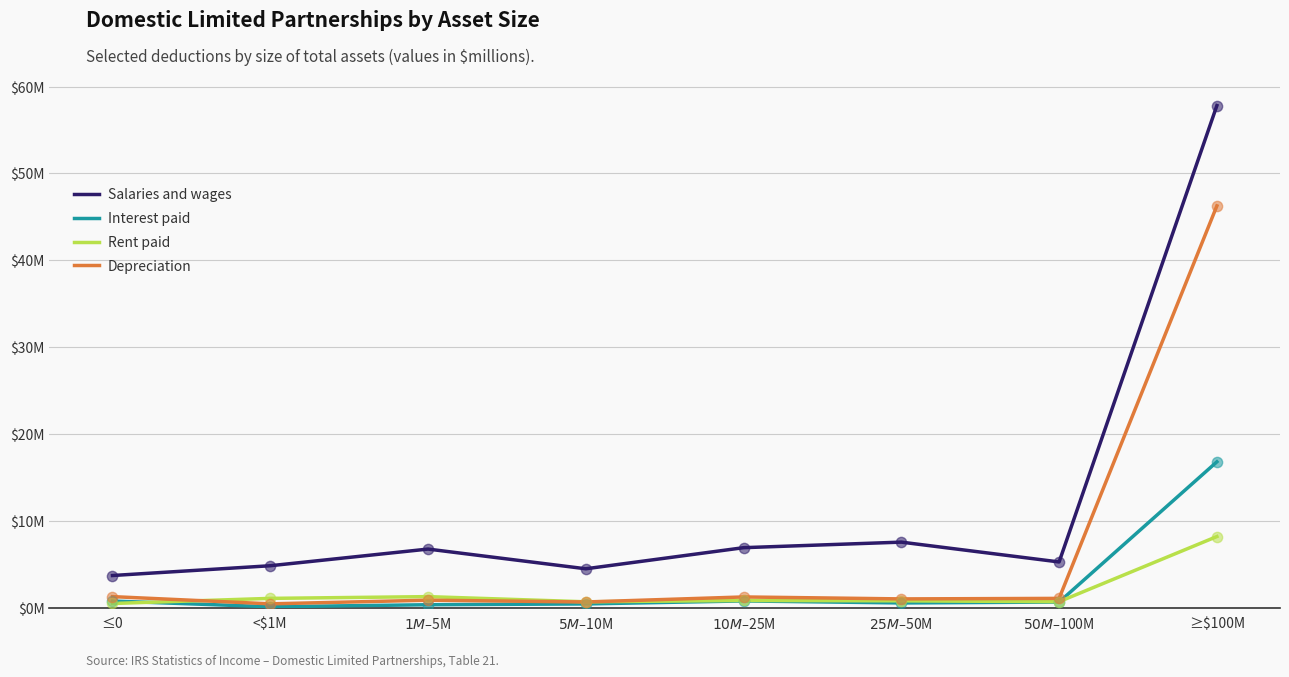

At how many categories does at least one series exceed 43?

1